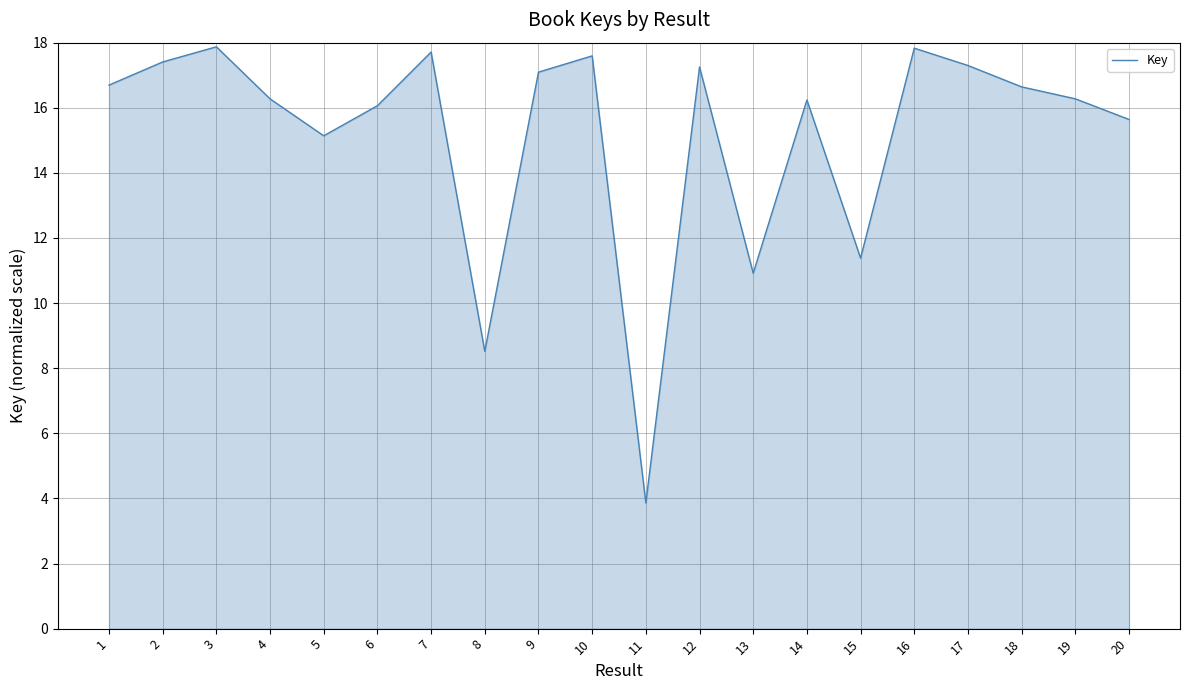

Which has a higher value, 20 or 11?

20